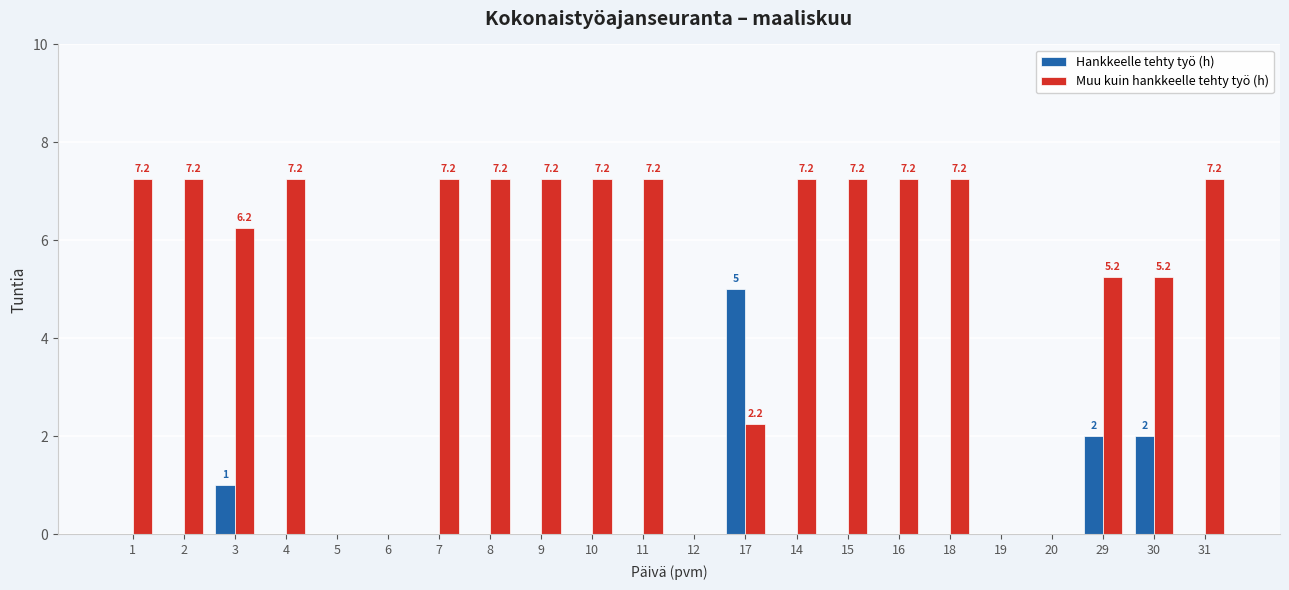

At which label does Hankkeelle tehty työ (h) reach its peak?

17